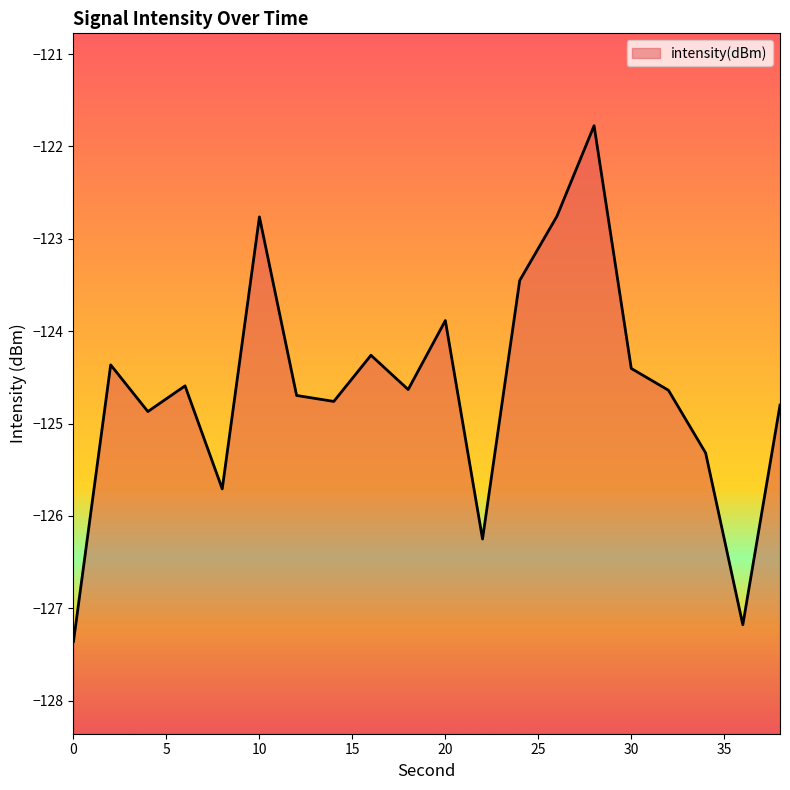

How many interior local peaks (higher than both neighbors) does the data have?

6